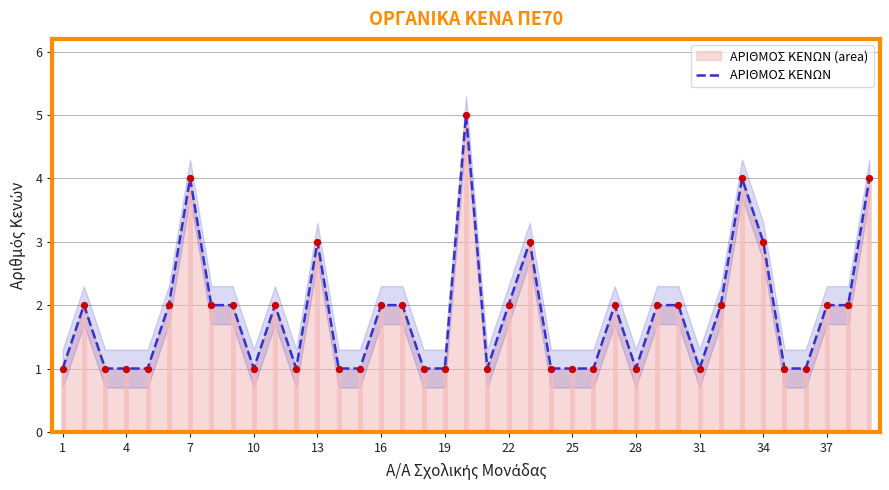

The ΑΡΙΘΜΟΣ ΚΕΝΩΝ series shows 2 at 10. True or false?

False